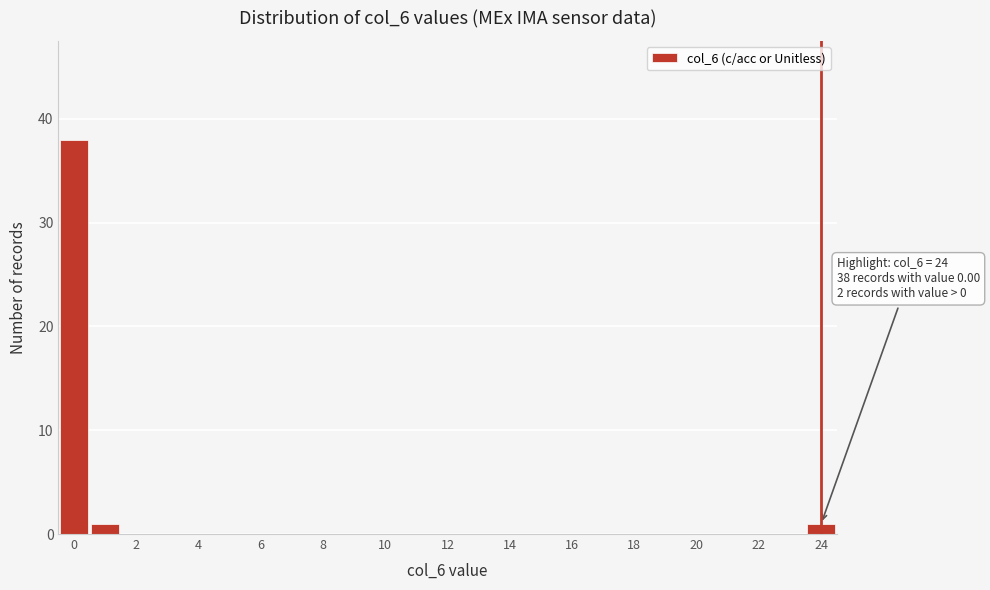

Over which range of the x-axis is the bar tallest?

-0.5 to 0.5